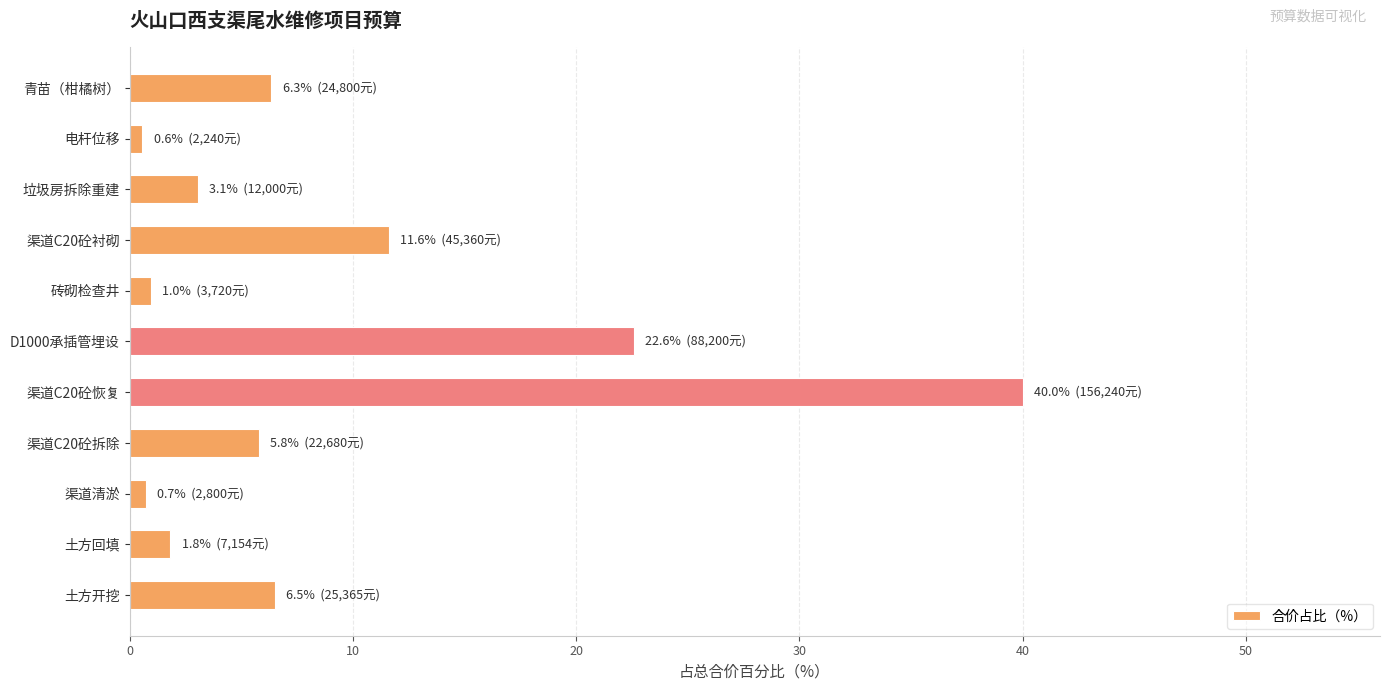

How many values exceed 5?

6